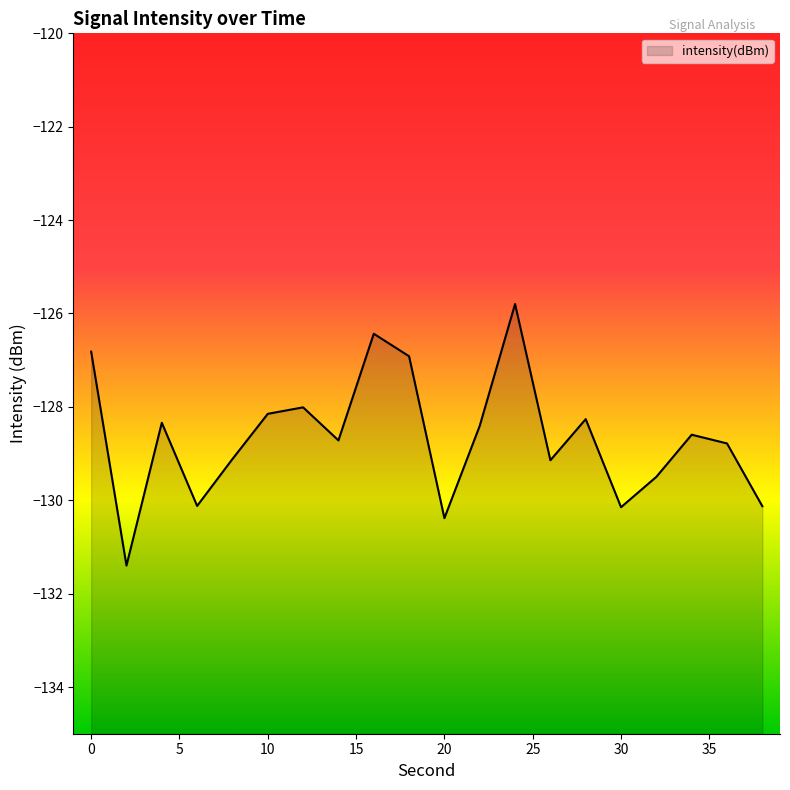

Is it true that the value at 8 is -129.1?

True